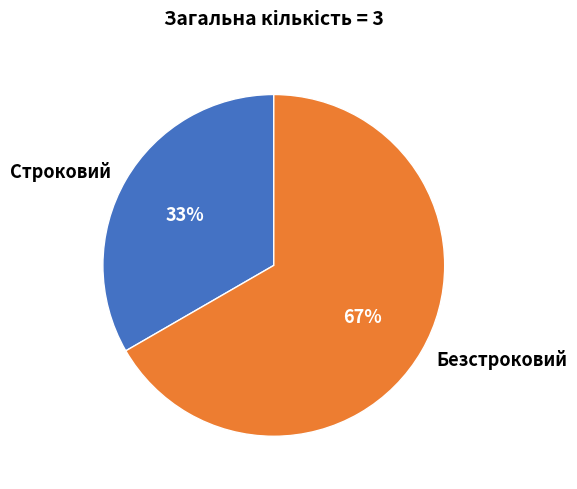

Which category accounts for the majority?

Безстроковий